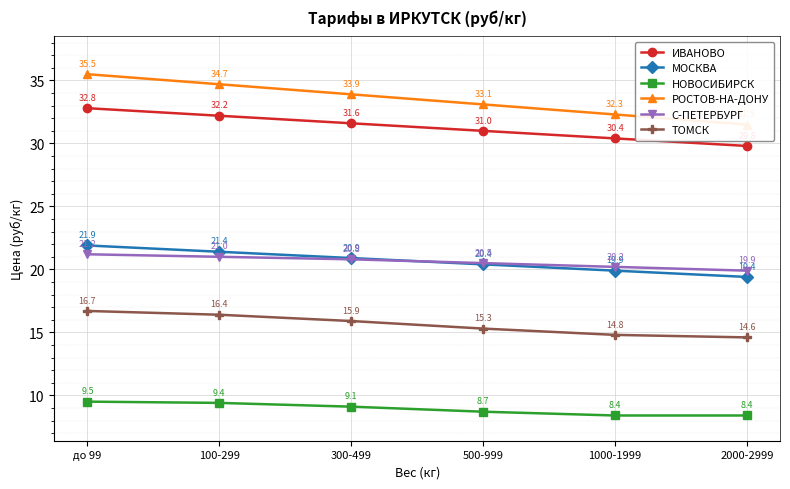

True or false: С-ПЕТЕРБУРГ and ТОМСК cross at least once.

False